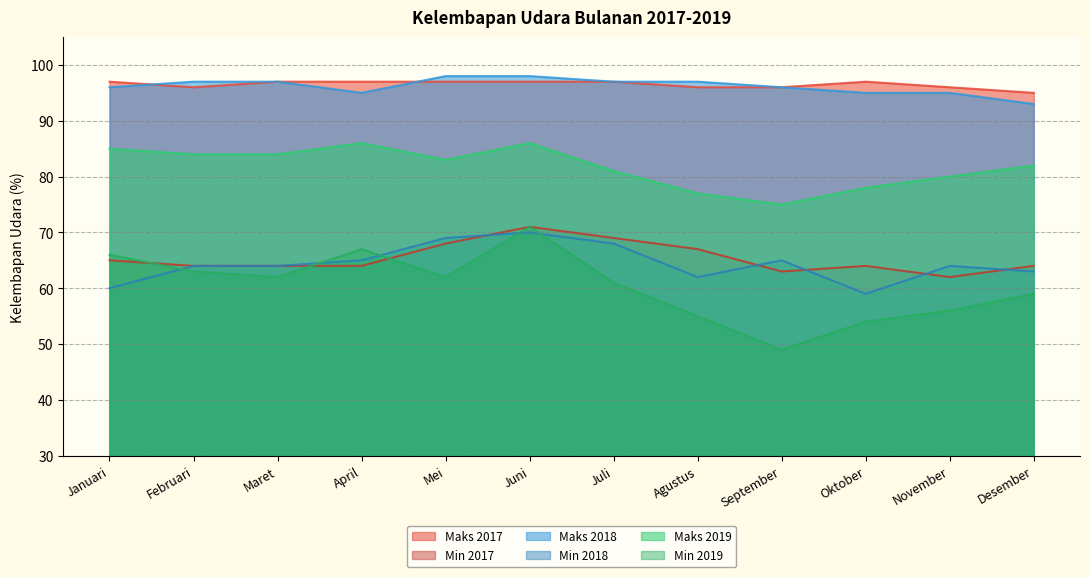

What are all the series names shown in the legend?

Maks 2017, Min 2017, Maks 2018, Min 2018, Maks 2019, Min 2019